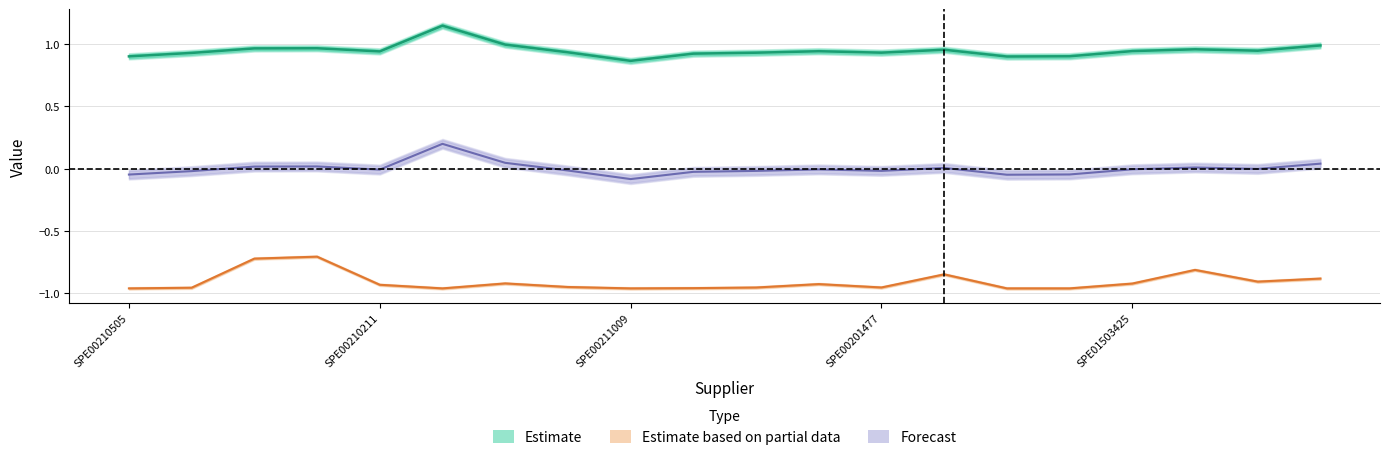

What is the approximate value of value at 10?

0.9